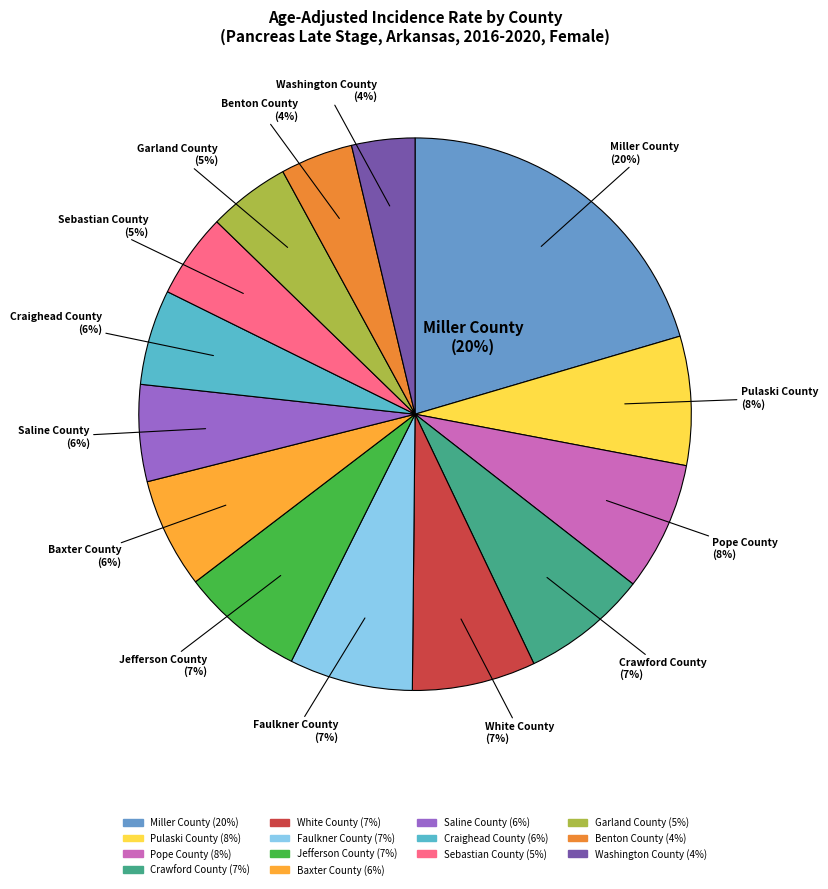

Rank the categories by value from highest to lowest.

Miller County, Pulaski County, Pope County, Crawford County, White County, Faulkner County, Jefferson County, Baxter County, Saline County, Craighead County, Sebastian County, Garland County, Benton County, Washington County